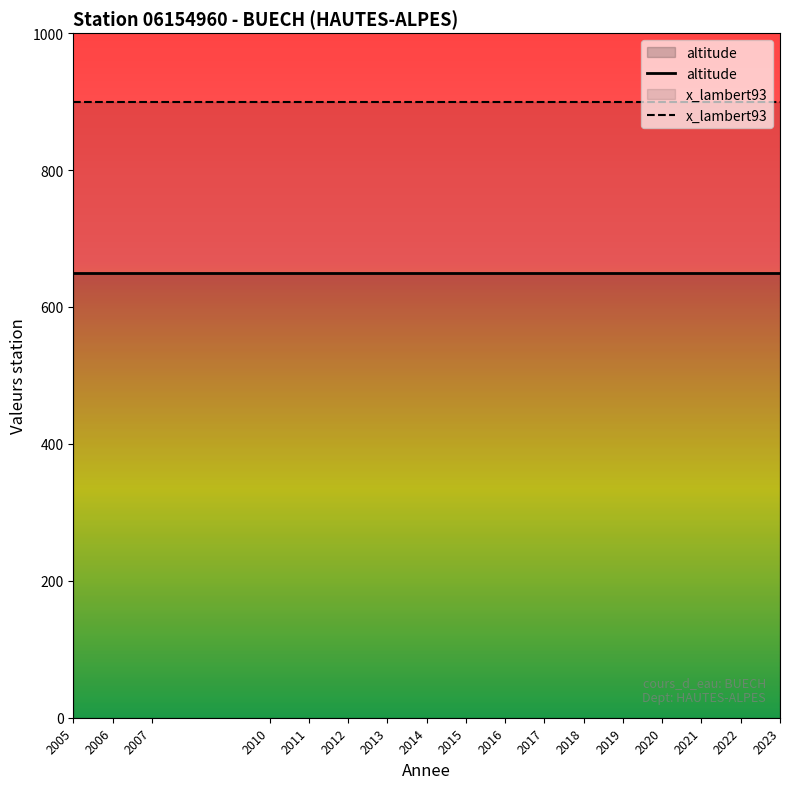

What is the difference between the highest and lowest values at 2015?

251